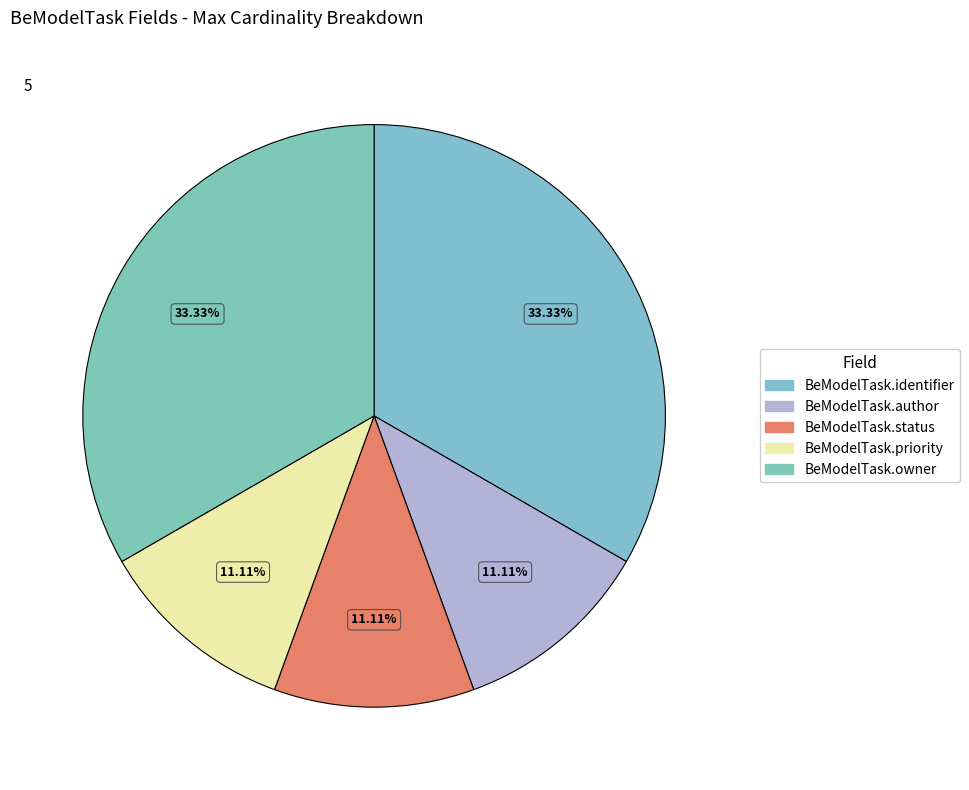

Which has a higher value, BeModelTask.owner or BeModelTask.status?

BeModelTask.owner